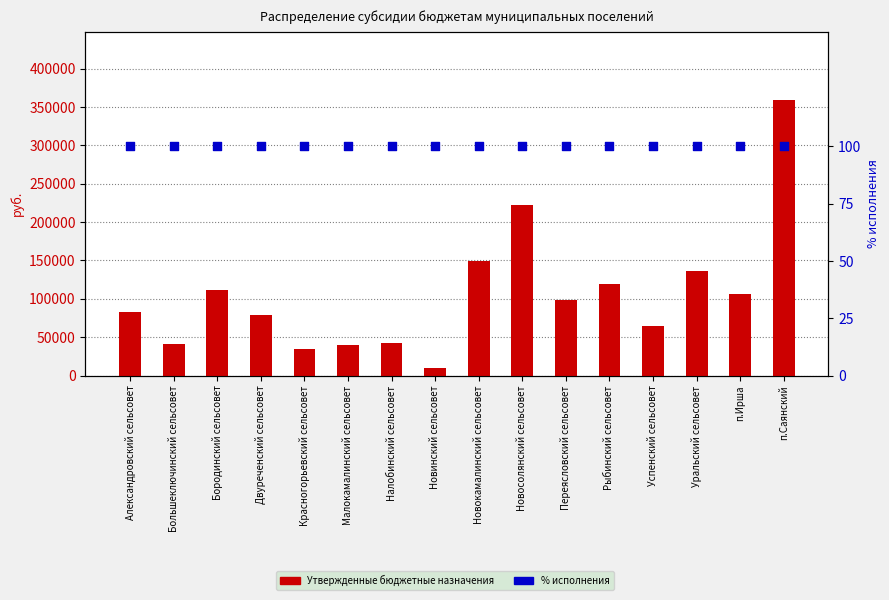

Which series has the largest Y range (max minus min)?

Утвержденные бюджетные назначения